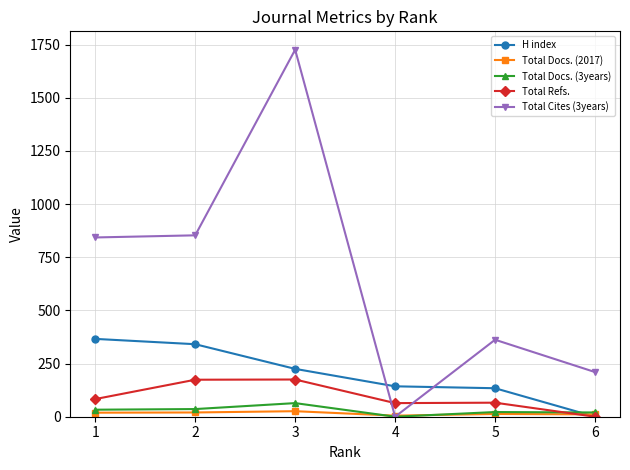

Is it true that Total Cites (3years) equals 2764 at 3?

False